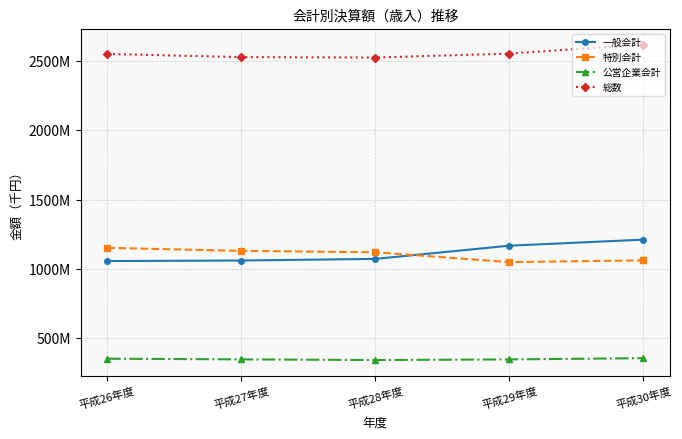

True or false: 一般会計 and 公営企業会計 cross at least once.

False